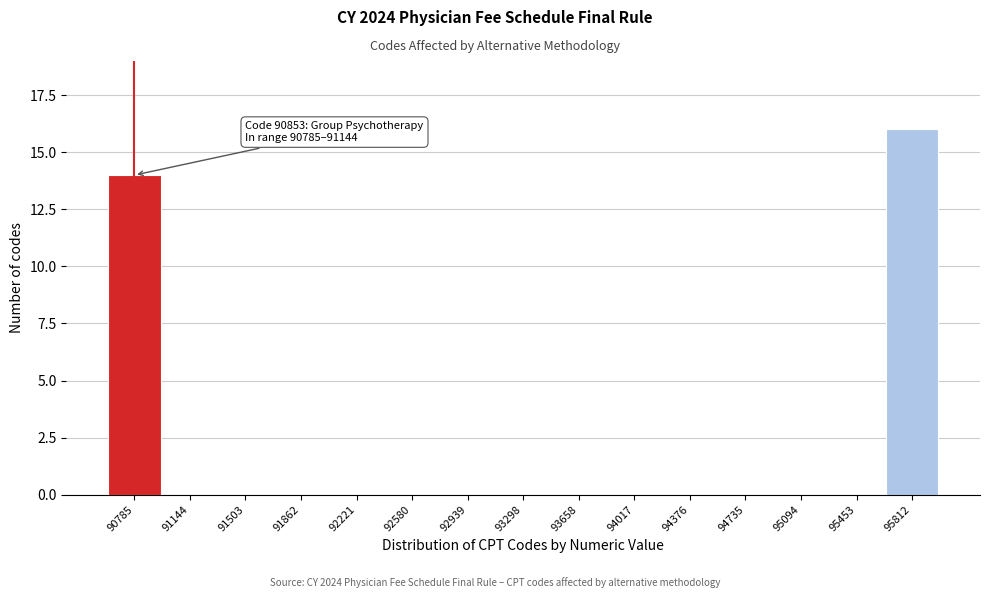

Reading left to right, what are all the values shown in this chart?

90785=14	91144=0	91503=0	91862=0	92221=0	92580=0	92939=0	93298=0	93658=0	94017=0	94376=0	94735=0	95094=0	95453=0	95812=16